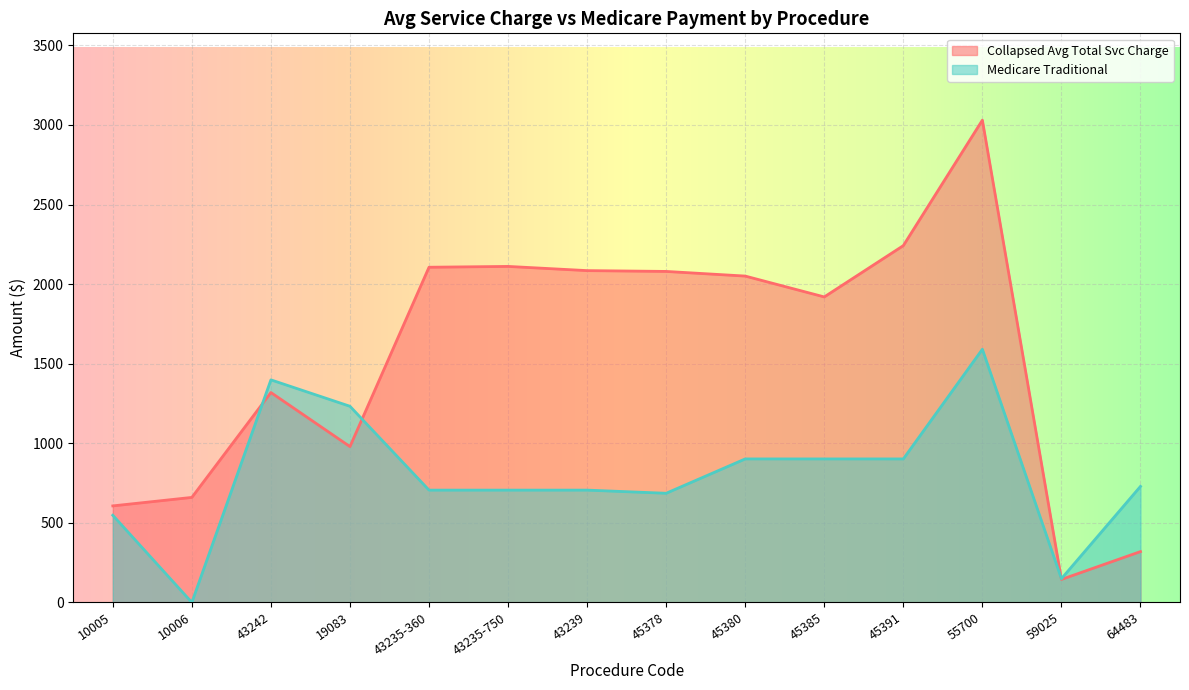

What is the difference between the maximum and minimum values in the Medicare Traditional series?

1590.8